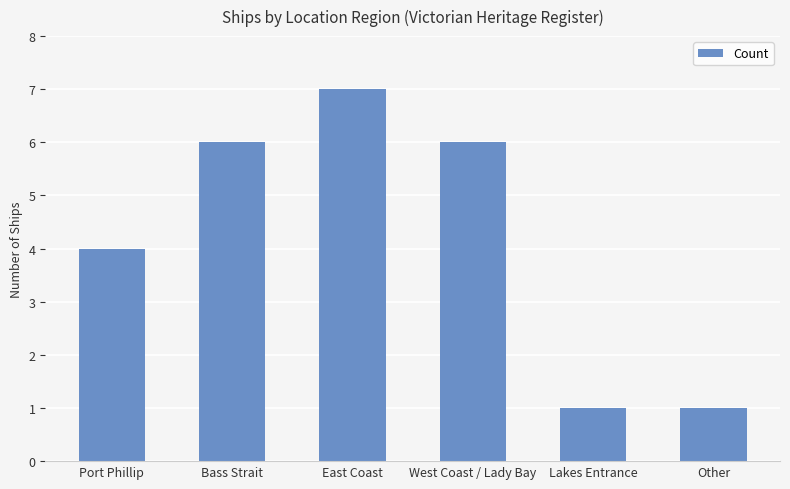

What is the maximum value shown in the chart?

7